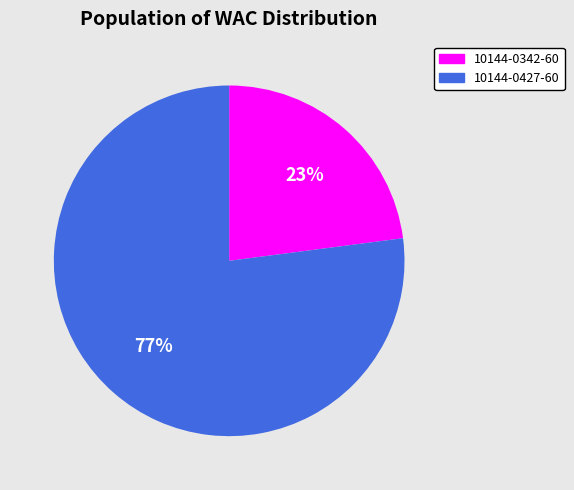

What is the ratio of the value at 10144-0342-60 to the value at 10144-0427-60?

0.3